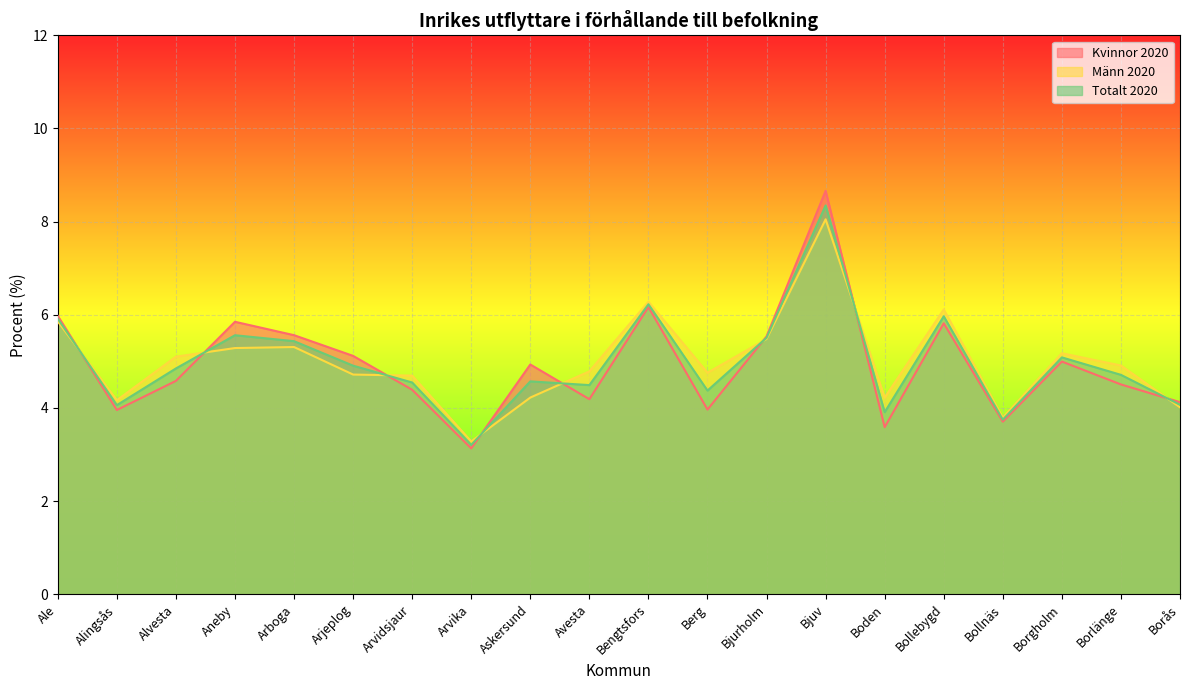

In Totalt 2020, how many points are higher than both neighbors (excluding endpoints)?

6